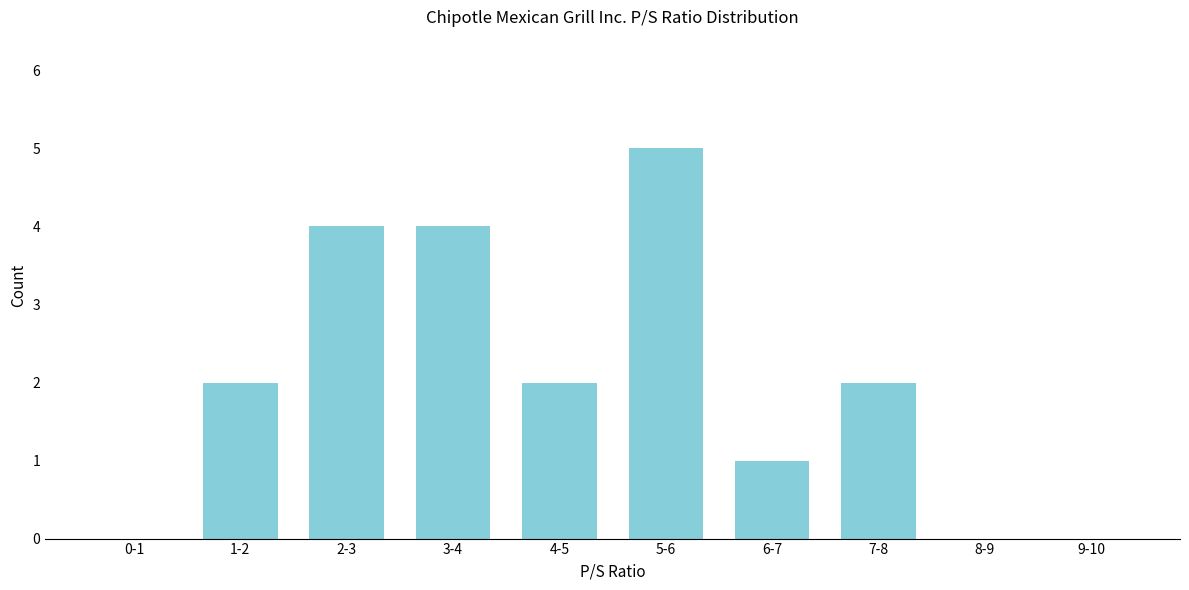

Reading left to right, extract all data points from this chart.

0-1=0	1-2=2	2-3=4	3-4=4	4-5=2	5-6=5	6-7=1	7-8=2	8-9=0	9-10=0